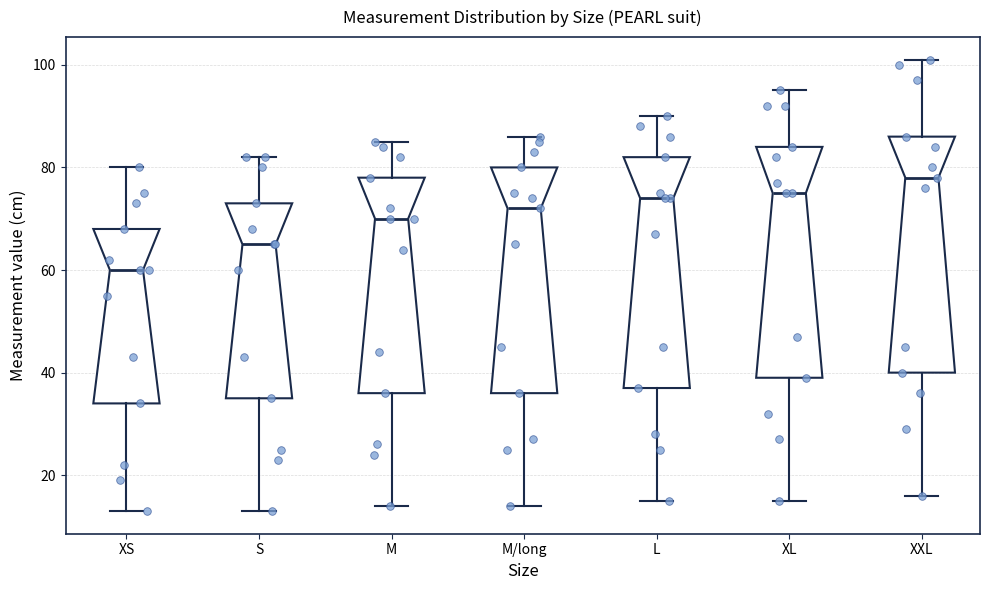

Reading left to right, transcribe this box plot: for each box, give where its median line is, the range the box spans, and where its two whiskers end, as read against the y-axis. The values are not printed on the chart, so give them approximately, as read against the axis.

XS: median 60, box 34 to 68, whiskers 14 to 80
S: median 66, box 36 to 74, whiskers 14 to 82
M: median 70, box 36 to 78, whiskers 14 to 86
M/long: median 72, box 36 to 80, whiskers 14 to 86
L: median 74, box 38 to 82, whiskers 16 to 90
XL: median 76, box 40 to 84, whiskers 16 to 96
XXL: median 78, box 40 to 86, whiskers 16 to 102